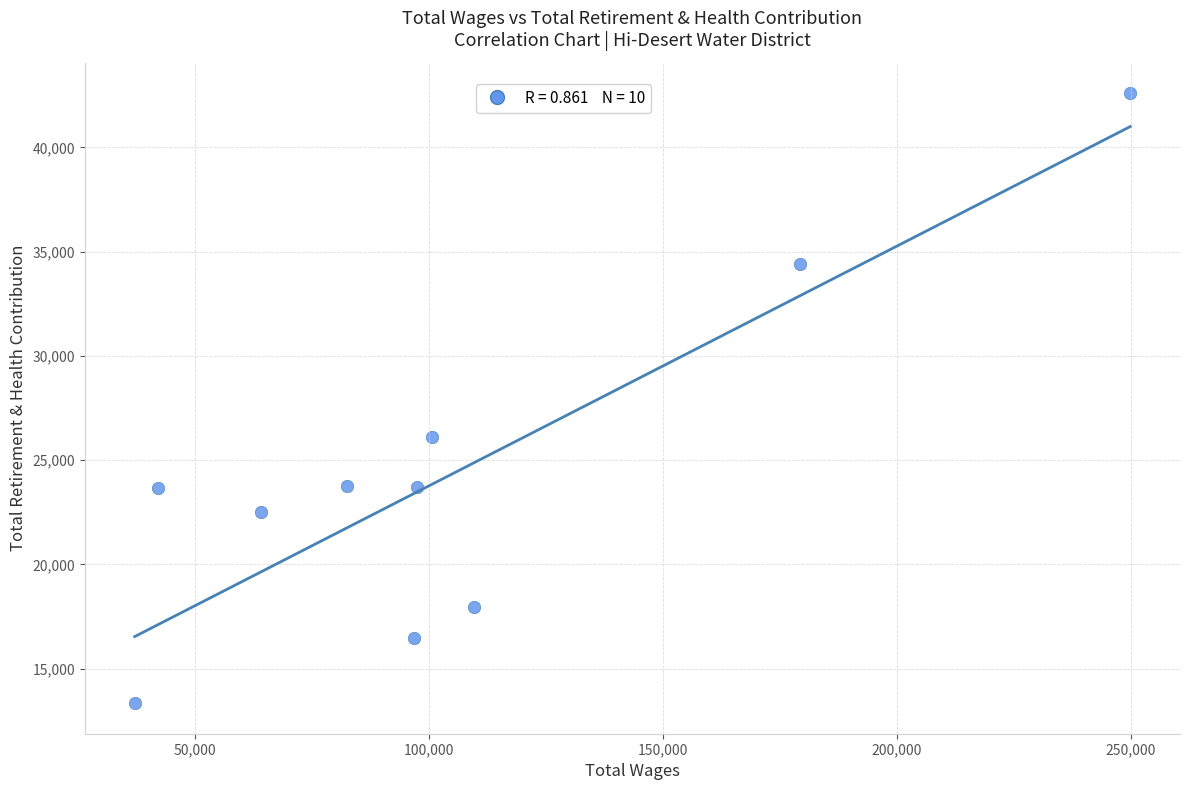

What Y value in the scatter plot is closest to 27974?

26090